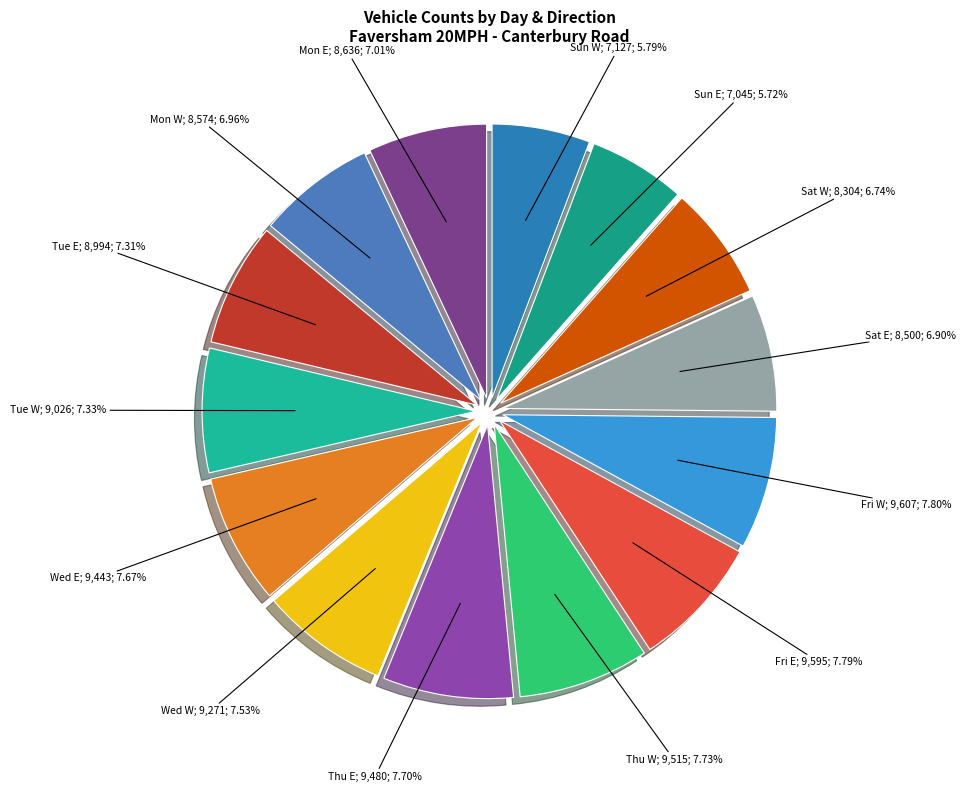

How many slices are in this pie chart?

14